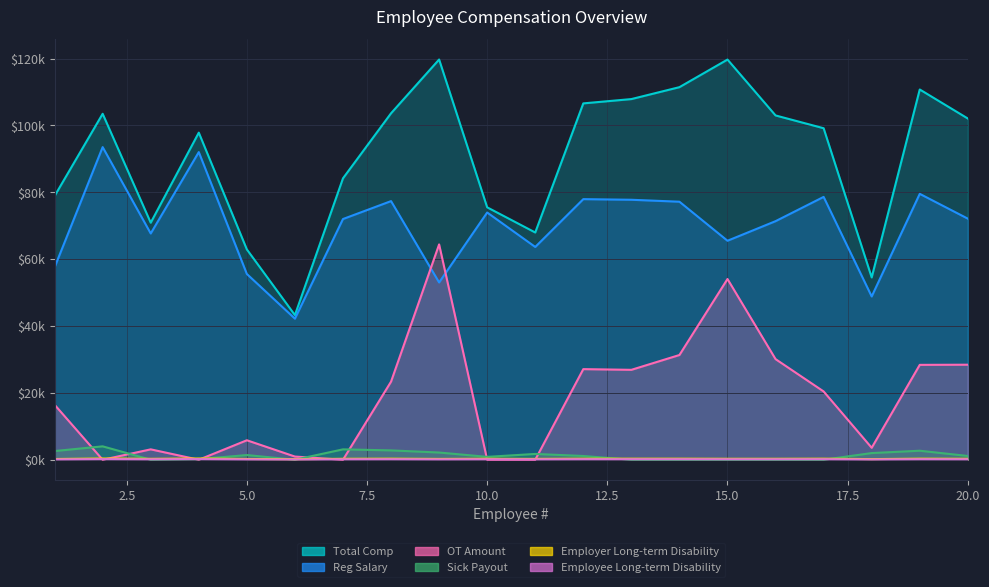

What is the value of the Reg Salary point at the 1st from the left?

57567.1